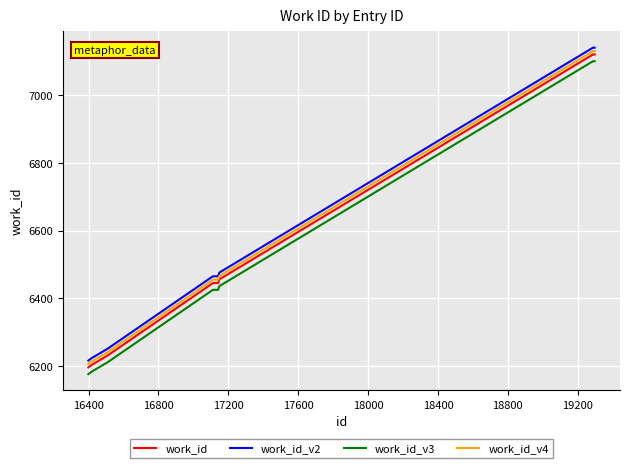

True or false: work_id_v3 and work_id_v2 cross at least once.

False